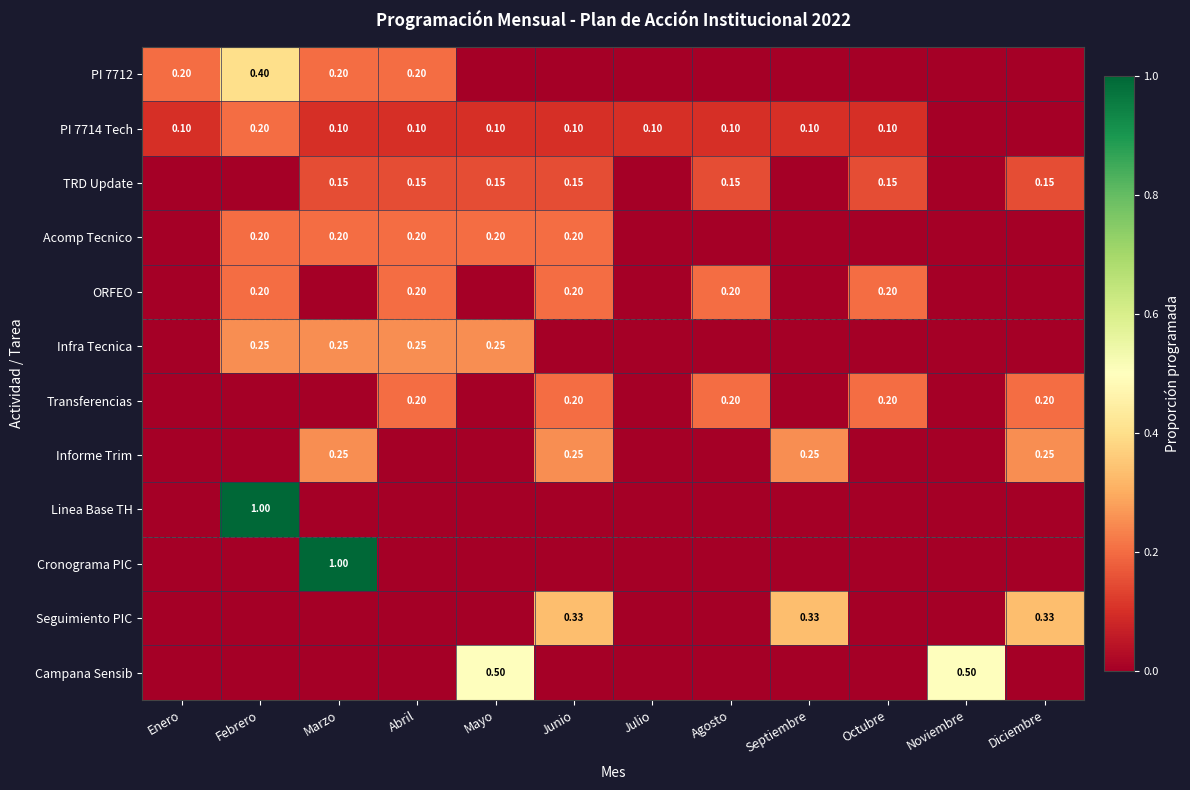

The value of Cronograma PIC at Abril is 0.0. True or false?

True